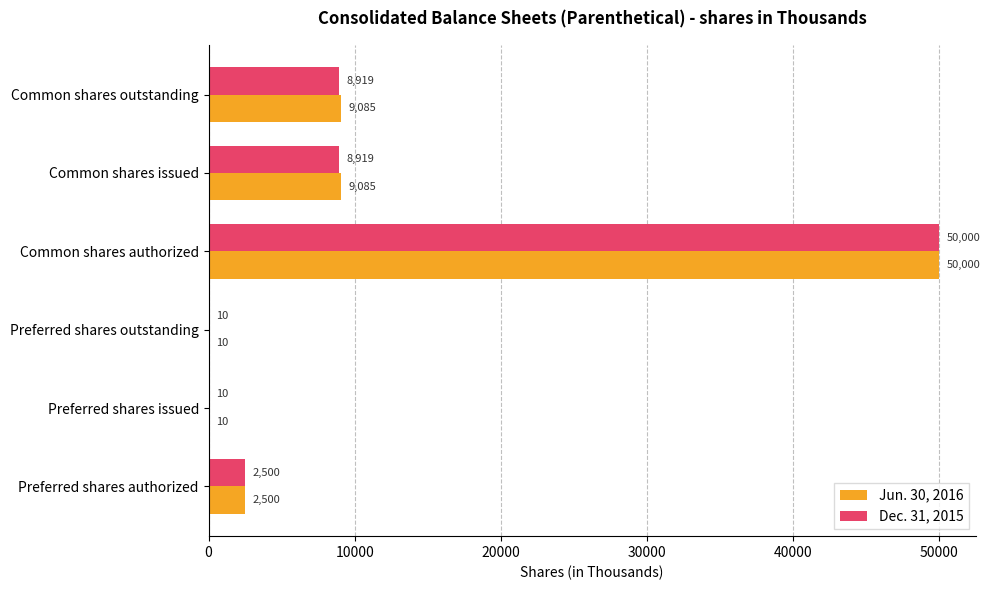

Which label corresponds to the largest value in the chart?

Common shares authorized